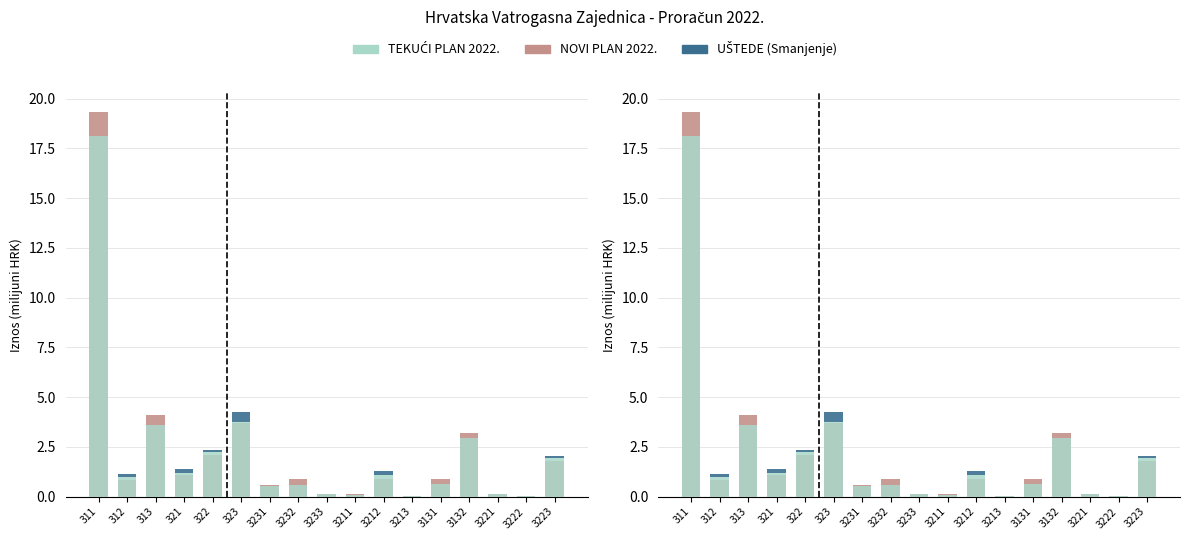

What is the sum of all TEKUĆI PLAN 2022. values?

38.0